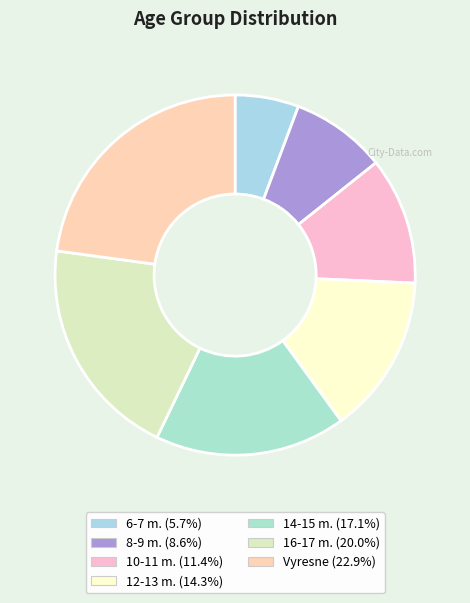

The 12-13 m. slice represents 29% of the pie. True or false?

False